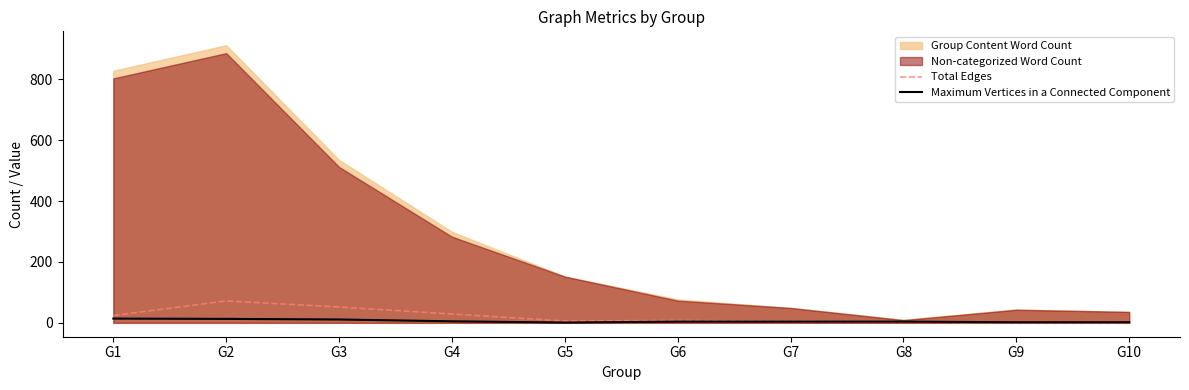

At which label is Maximum Vertices in a Connected Component closest to 7?

G4